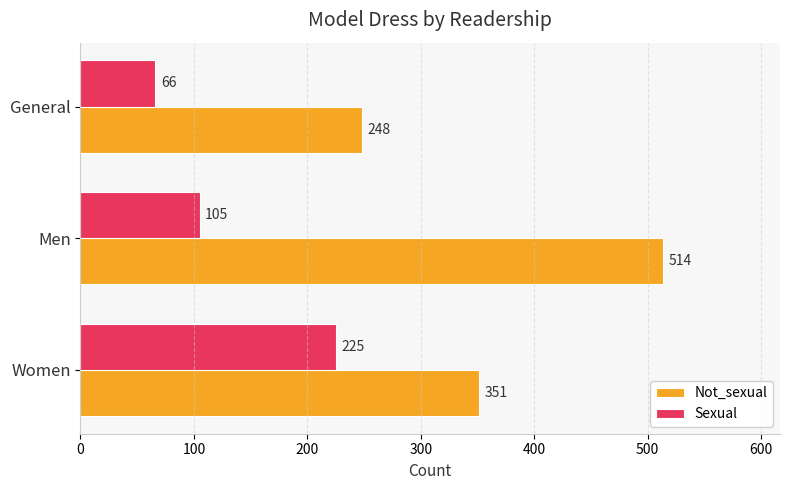

Is the value of Not_sexual at Women greater than the value of Sexual at General?

Yes